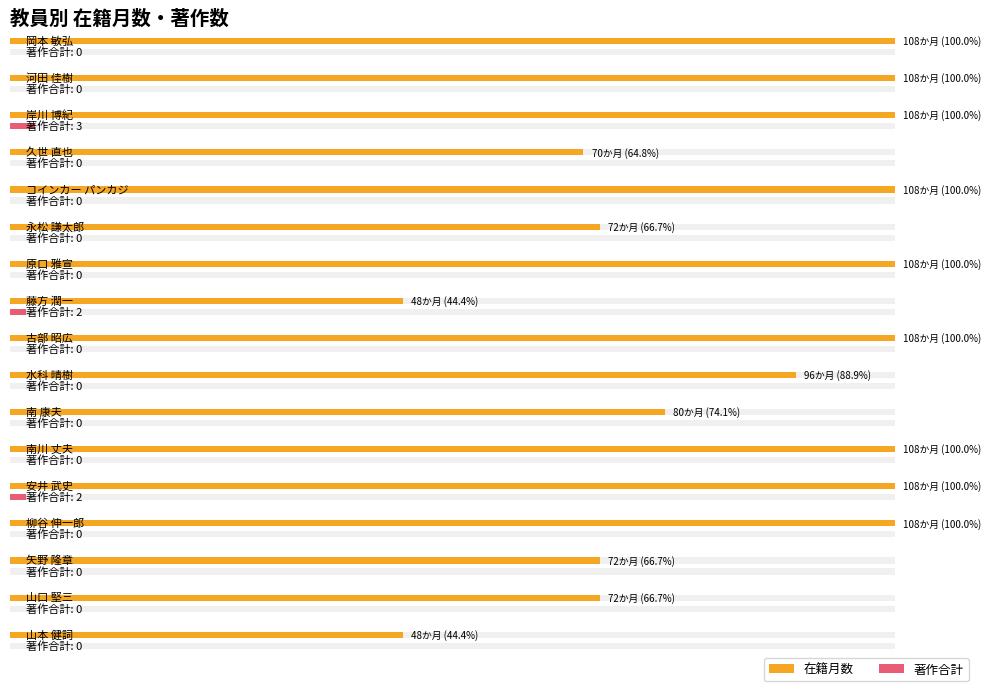

What position from the right is 南川 丈夫?

6